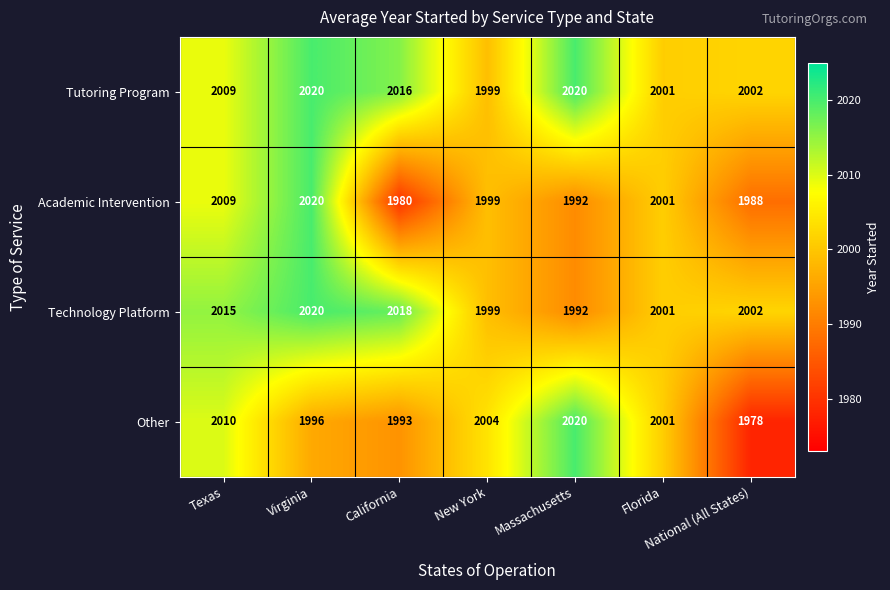

What is the total value across all series at California?

8007